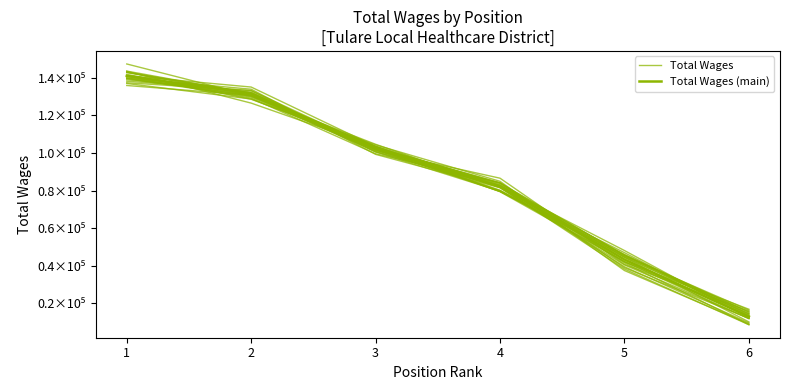

What are all the series names shown in the legend?

Total Wages, Total Wages (main)